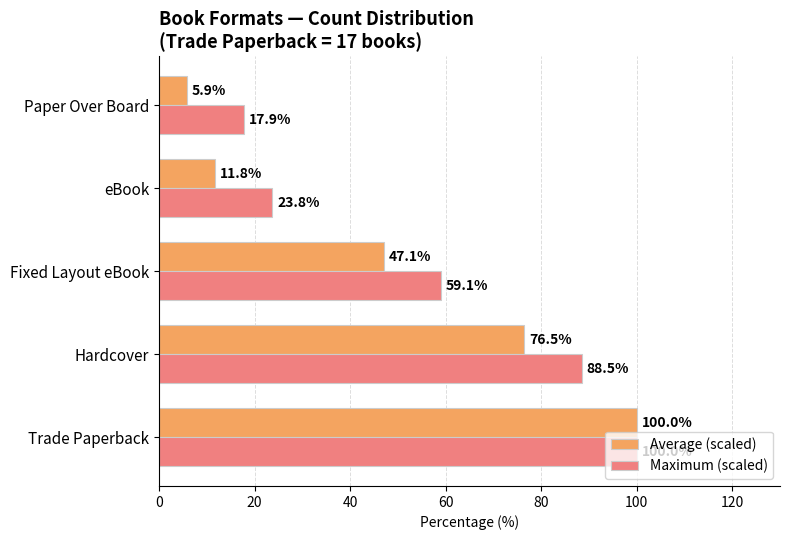

Which series has the largest total across all categories?

Maximum (scaled)